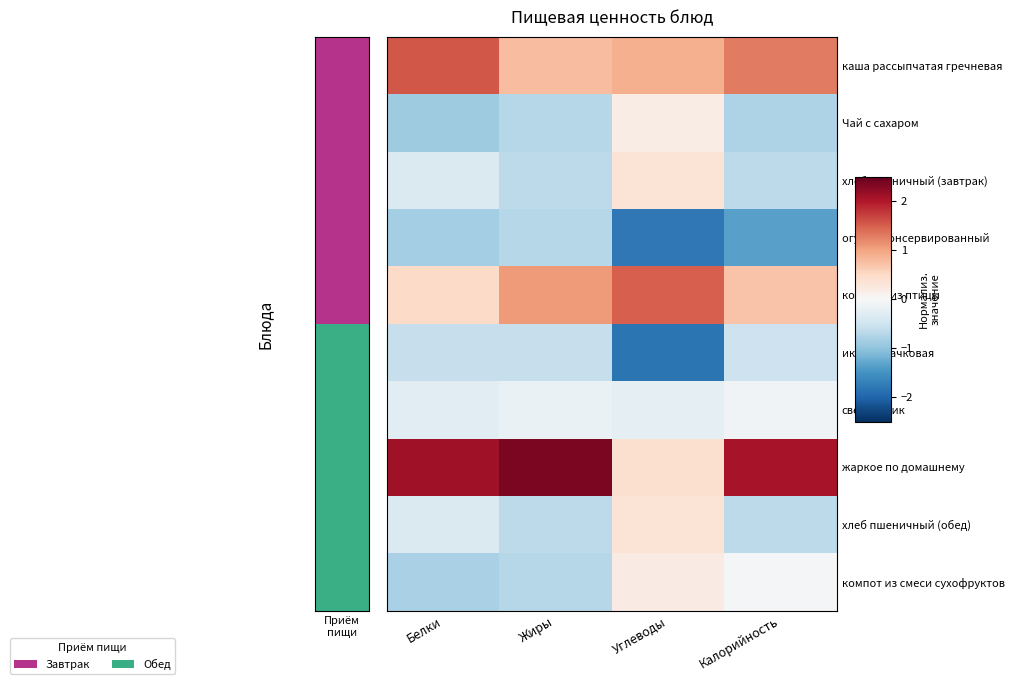

Reading left to right, transcribe all the data shown in this chart.

каша рассыпчатая гречневая: Белки=1.6	Жиры=0.8	Углеводы=0.9	Калорийность=1.3
Чай с сахаром: Белки=-0.9	Жиры=-0.7	Углеводы=0.2	Калорийность=-0.8
хлеб пшеничный (завтрак): Белки=-0.4	Жиры=-0.7	Углеводы=0.3	Калорийность=-0.7
огурец консервированный: Белки=-0.8	Жиры=-0.7	Углеводы=-1.8	Калорийность=-1.3
котлеты из птицы: Белки=0.5	Жиры=1.1	Углеводы=1.5	Калорийность=0.7
икра кабачковая: Белки=-0.6	Жиры=-0.6	Углеводы=-1.8	Калорийность=-0.5
свекольник: Белки=-0.3	Жиры=-0.2	Углеводы=-0.2	Калорийность=-0.1
жаркое по домашнему: Белки=2.1	Жиры=2.3	Углеводы=0.4	Калорийность=2.1
хлеб пшеничный (обед): Белки=-0.4	Жиры=-0.7	Углеводы=0.3	Калорийность=-0.7
компот из смеси сухофруктов: Белки=-0.8	Жиры=-0.7	Углеводы=0.2	Калорийность=-0.0